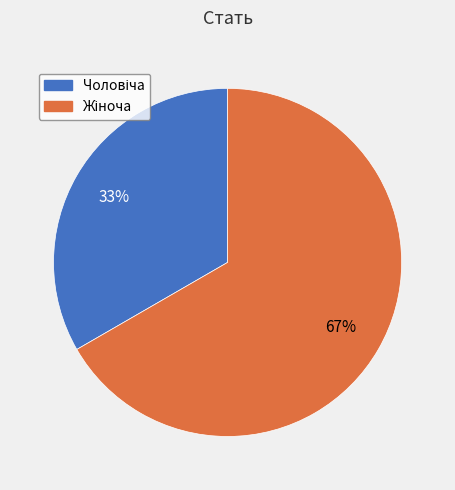

Is there any slice that represents more than half of the pie?

Yes